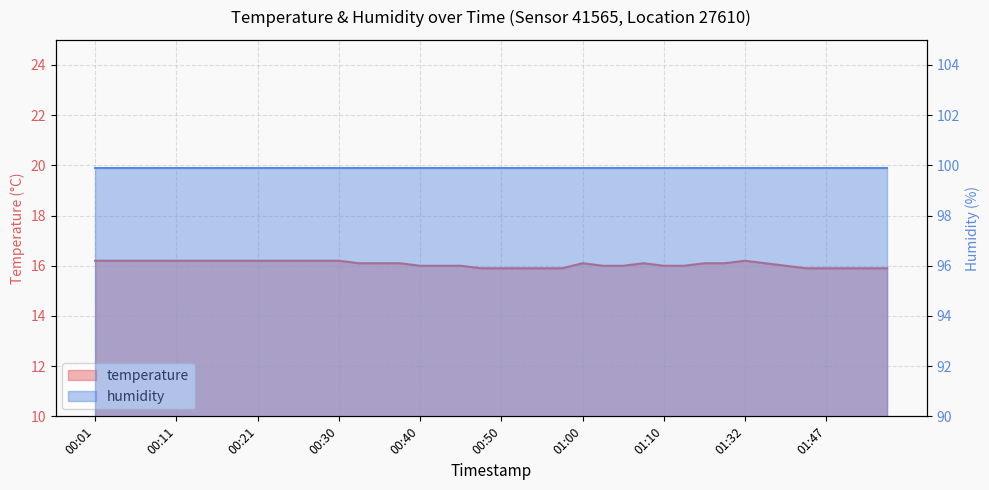

List the labels in order of value, largest first.

00:01, 00:04, 00:06, 00:09, 00:11, 00:13, 00:16, 00:18, 00:21, 00:23, 00:26, 00:28, 00:30, 01:32, 00:33, 00:35, 00:38, 01:00, 01:07, 01:26, 01:29, 01:34, 00:40, 00:43, 00:45, 01:03, 01:05, 01:10, 01:21, 01:37, 00:48, 00:50, 00:53, 00:55, 00:58, 01:40, 01:47, 01:50, 01:53, 01:55